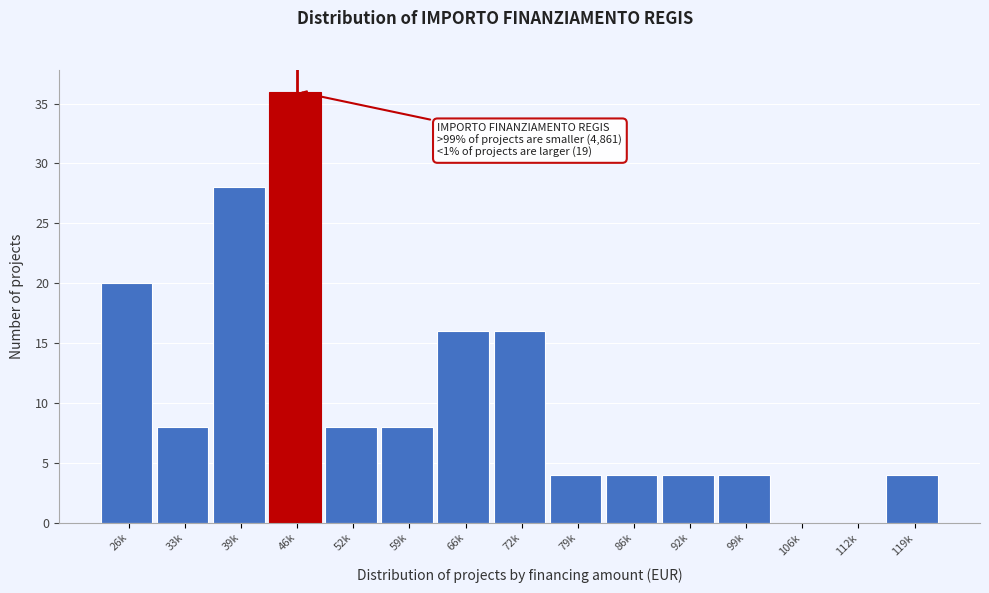

Reading left to right, list all the values displayed in this chart.

26k=20	33k=8	39k=28	46k=36	52k=8	59k=8	66k=16	72k=16	79k=4	86k=4	92k=4	99k=4	106k=0	112k=0	119k=4